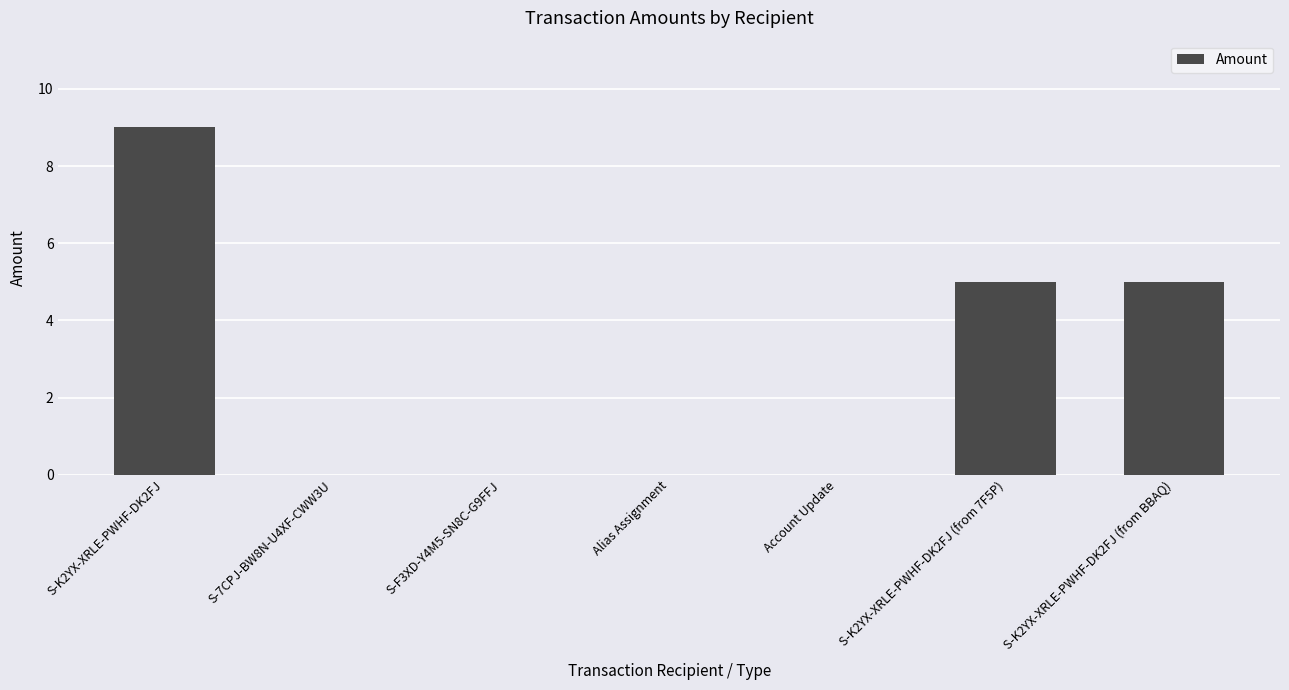

What is the change in value from Alias Assignment to S-K2YX-XRLE-PWHF-DK2FJ (from 7F5P)?

+5